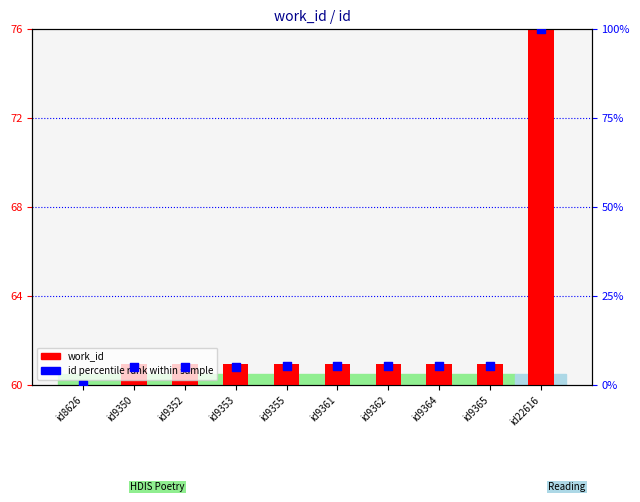

What are all the series names shown in the legend?

work_id, id percentile rank